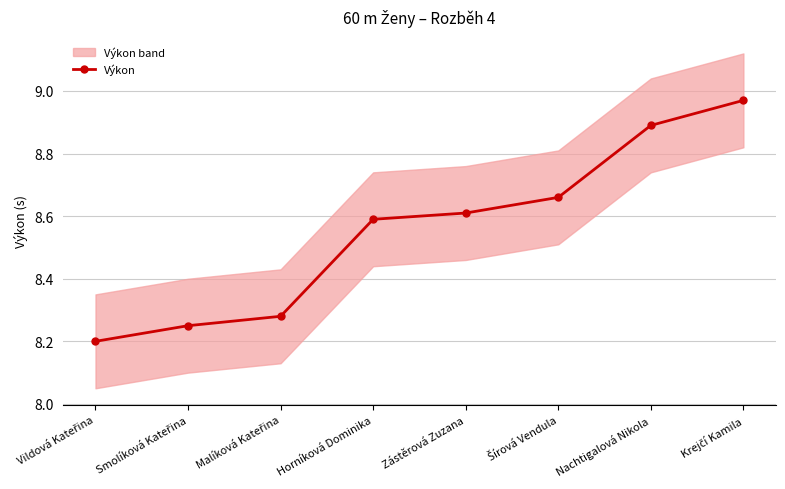

Reading left to right, list all the values displayed in this chart.

8.2	8.2	8.3	8.6	8.6	8.7	8.9	9.0